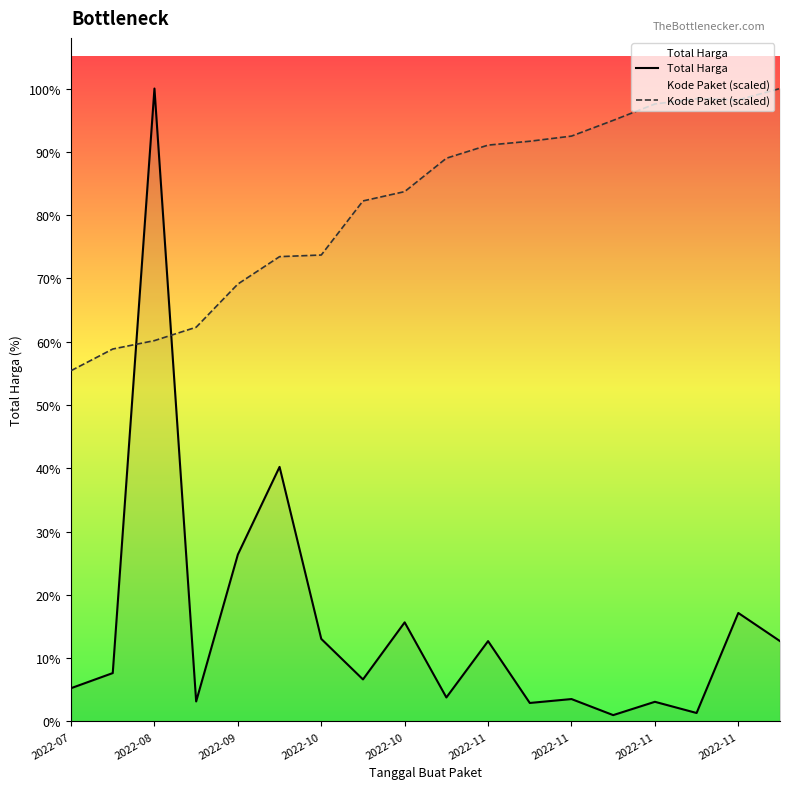

At 2022-10, list the series in order from largest to smallest.

Kode Paket (scaled), Total Harga